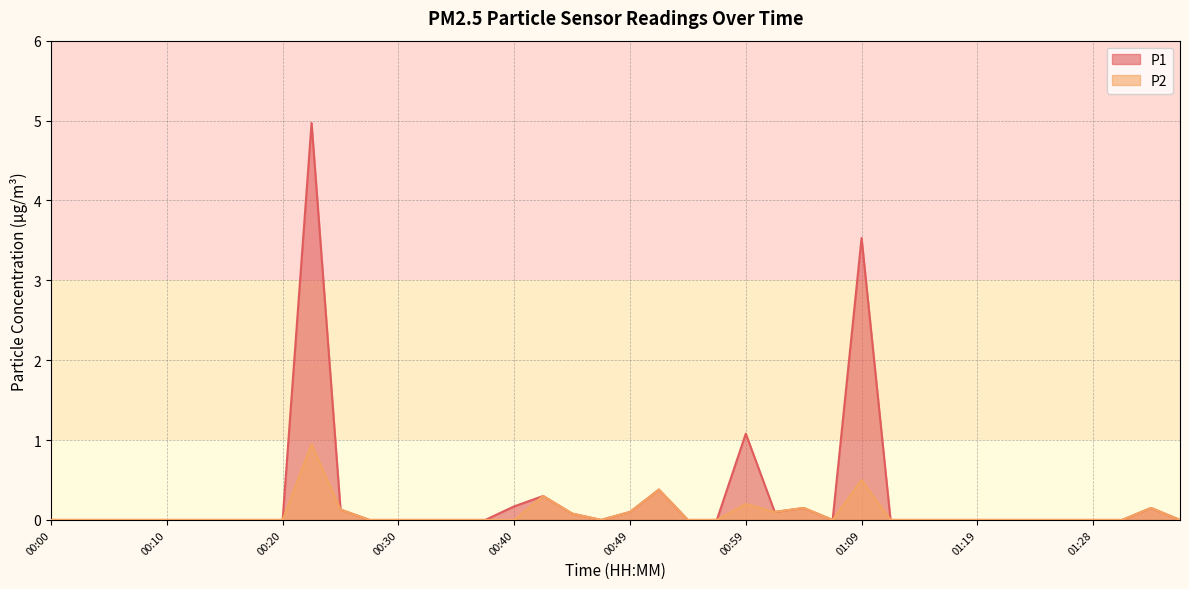

What position from the right is 00:03?

39